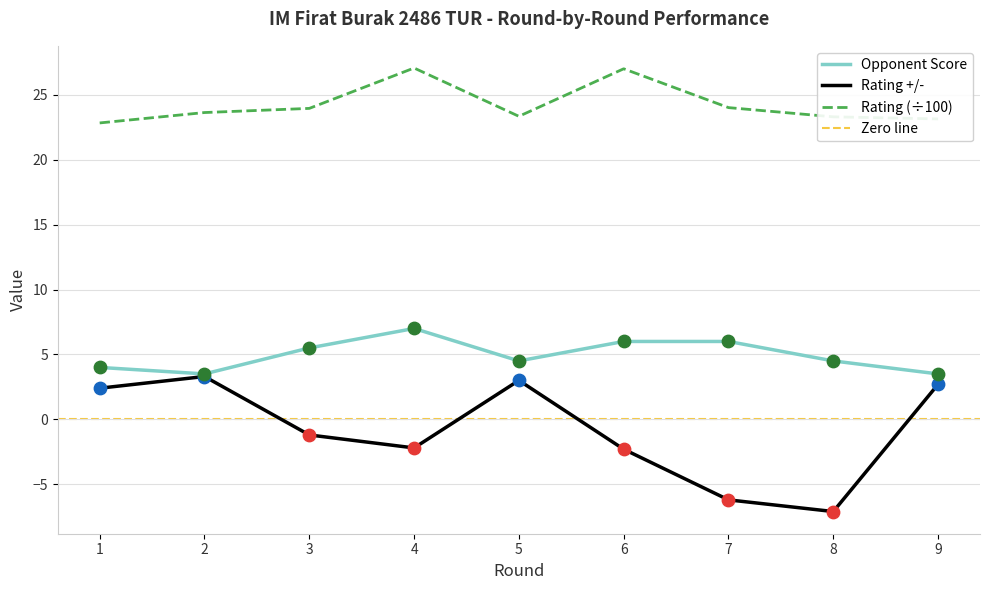

At which category is the sum across all series the highest?

4